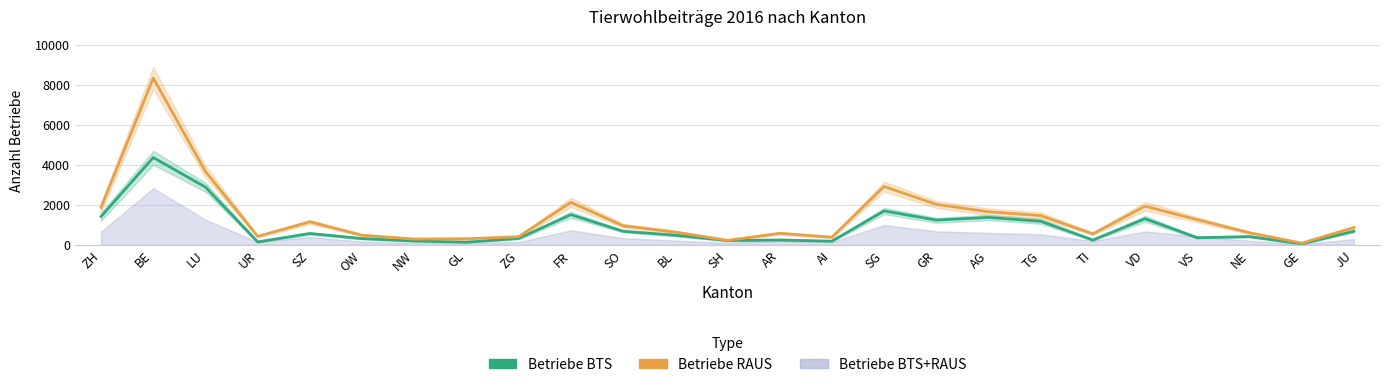

What is the approximate value of Betriebe BTS at GL?

130